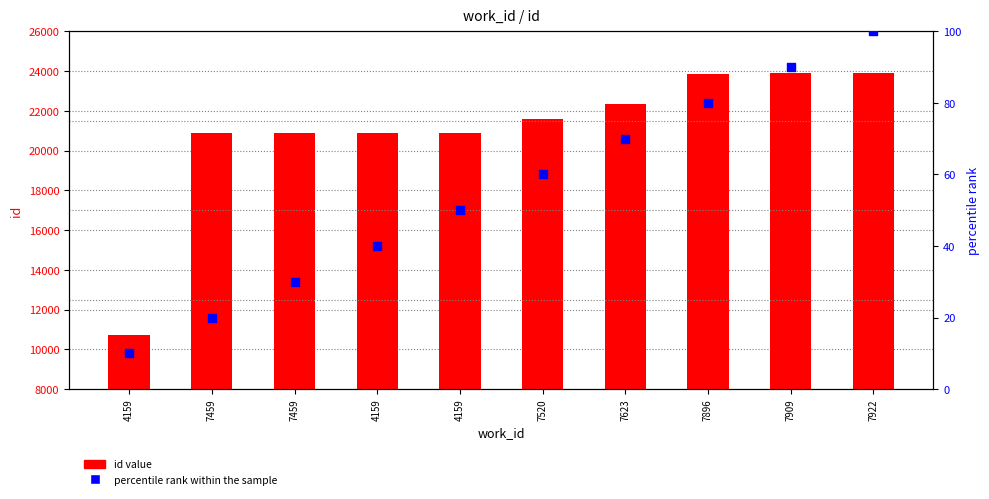

What are all the series names shown in the legend?

id value, percentile rank within the sample